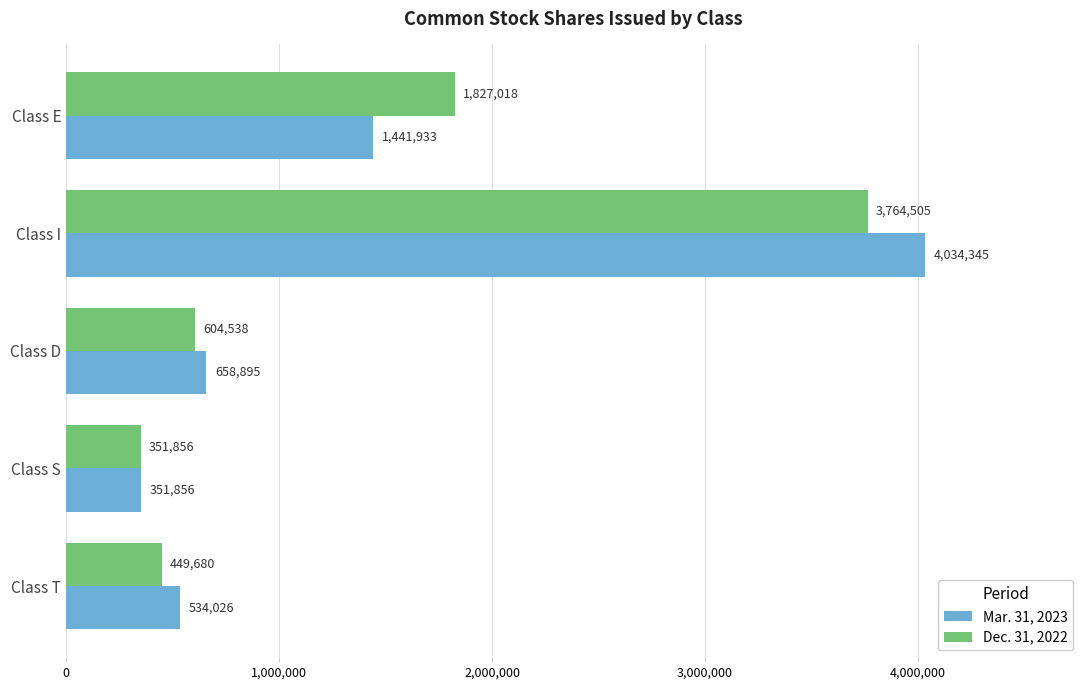

What are all the series names shown in the legend?

Mar. 31, 2023, Dec. 31, 2022